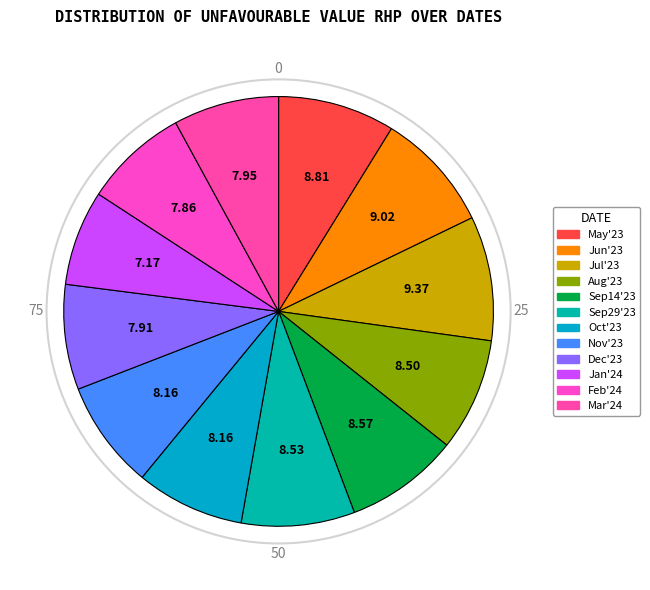

Which slice is the smallest?

2024-01-31